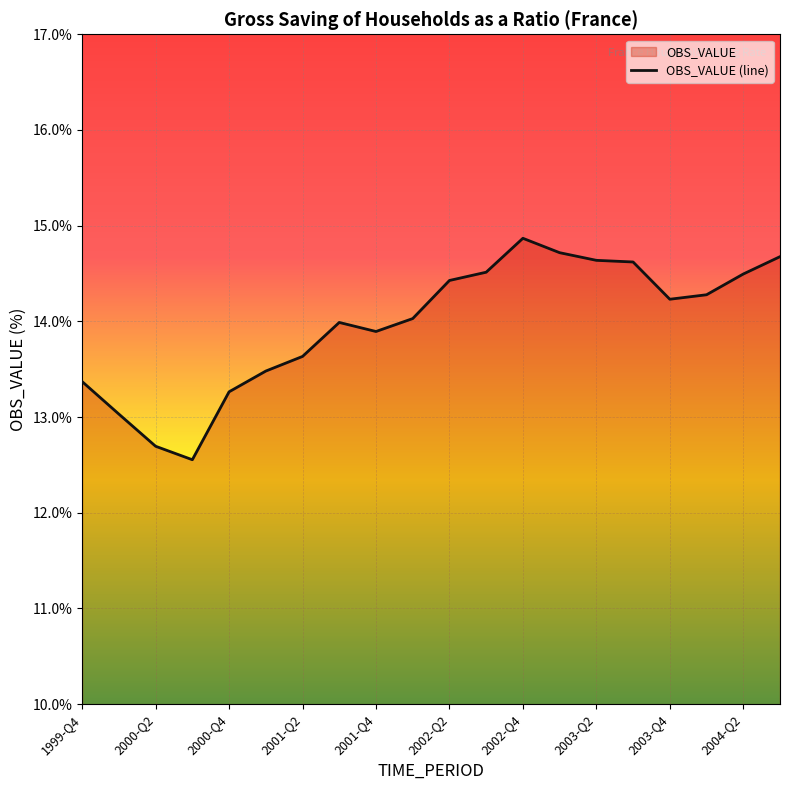

Is it true that the value at 2002-Q1 is 14.0?

True